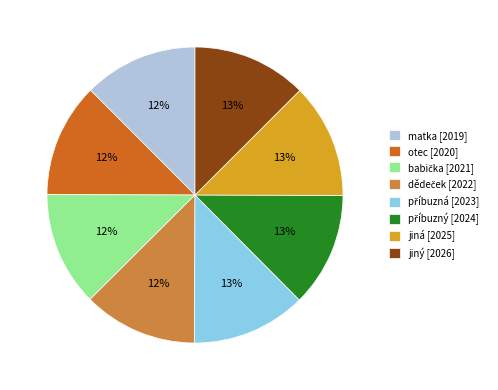

Is there any slice that represents more than half of the pie?

No